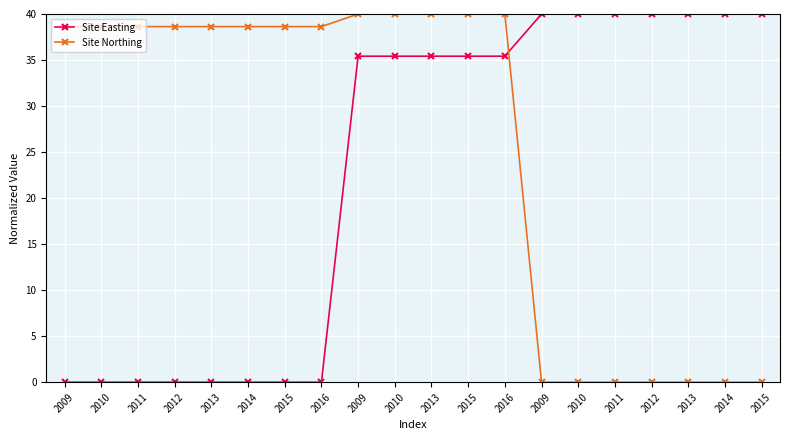

How many lines are shown in the chart?

2